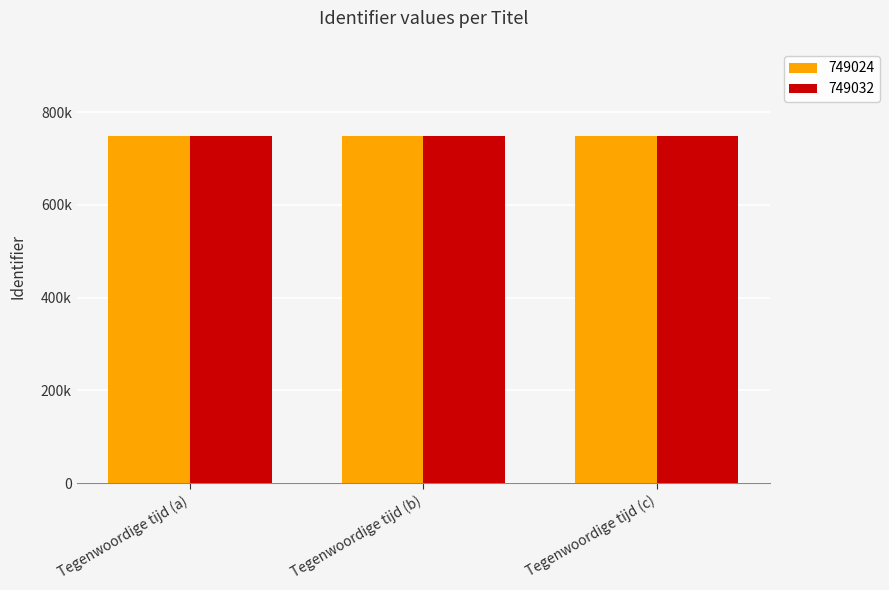

Rank the categories by 749024 value from highest to lowest.

Tegenwoordige tijd (c), Tegenwoordige tijd (b), Tegenwoordige tijd (a)